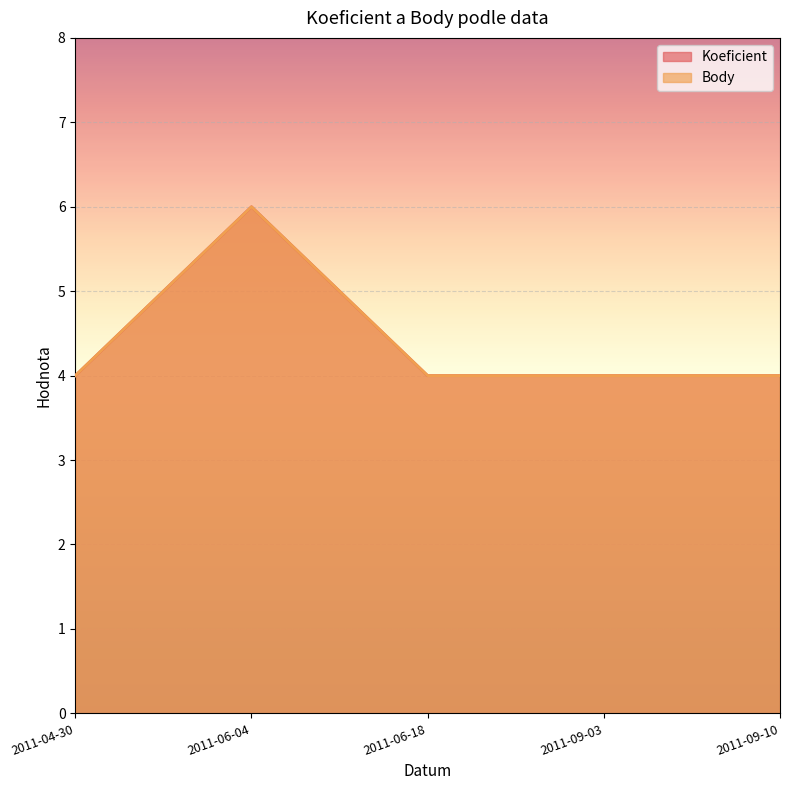

At how many categories does at least one series exceed 4?

1